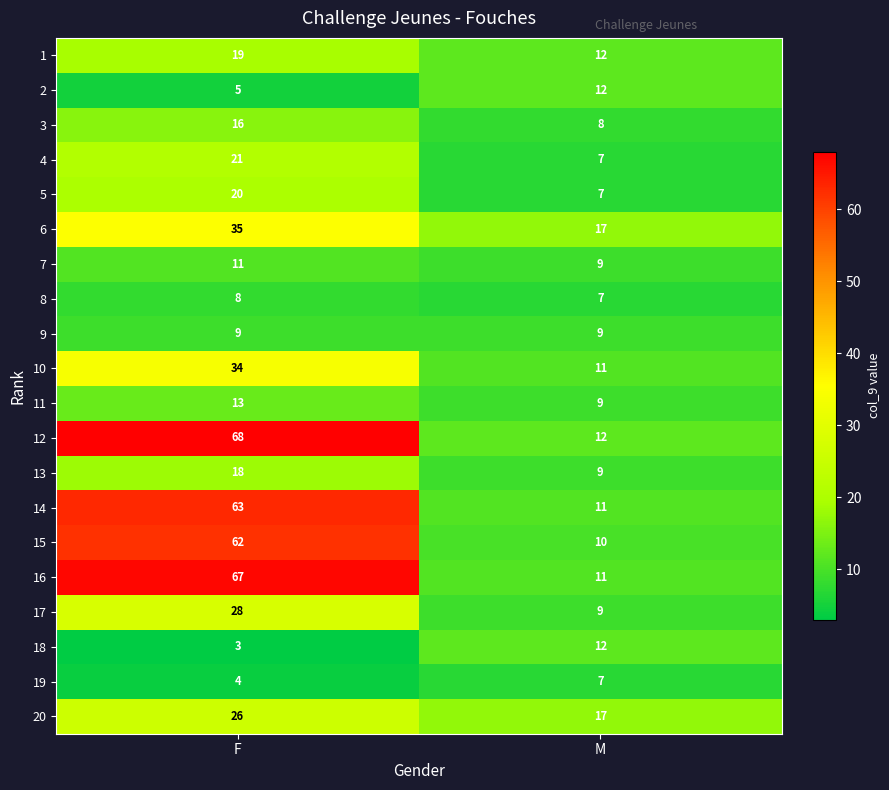

Rank the categories by 3 value from highest to lowest.

F, M